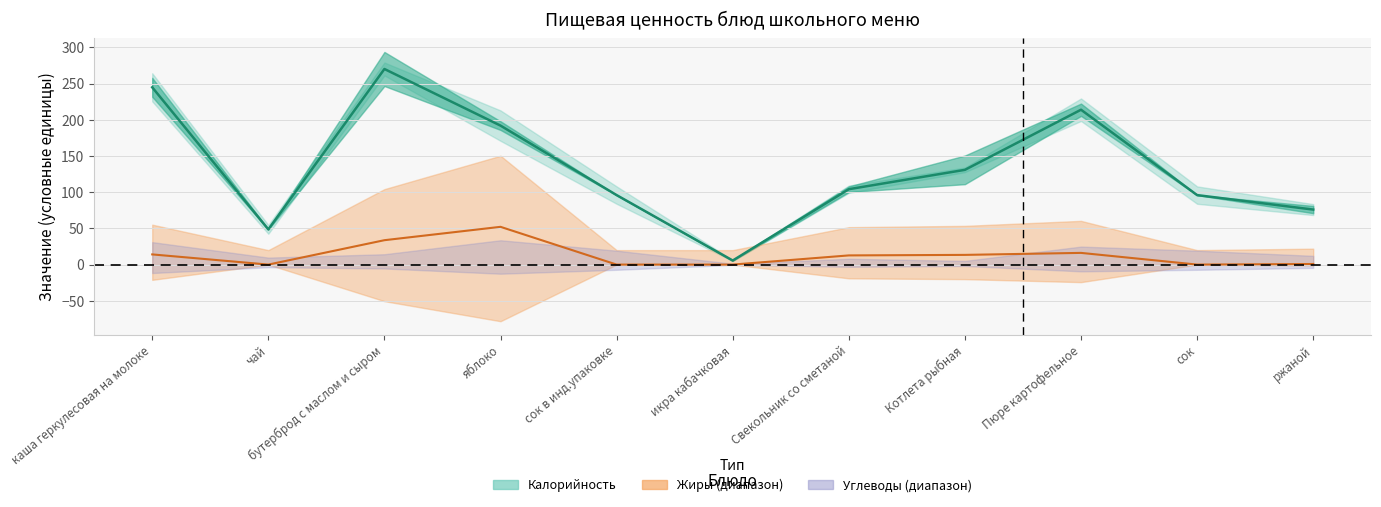

Which has a higher value, бутерброд с маслом и сыром or Пюре картофельное?

бутерброд с маслом и сыром